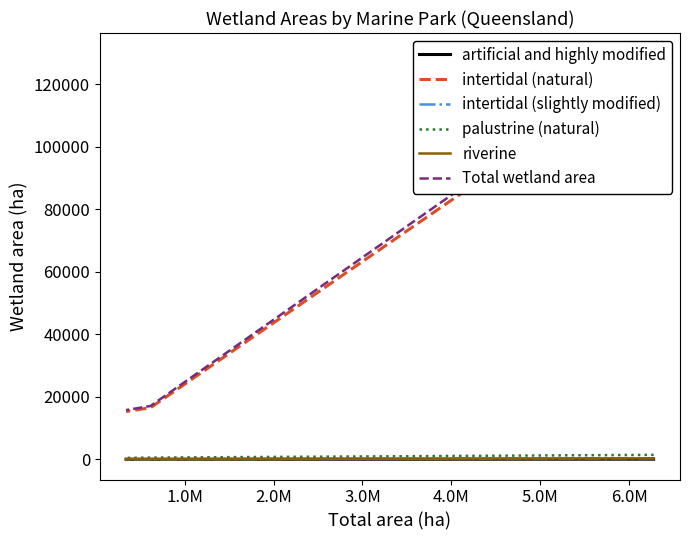

How many data points in riverine are above 21?

1